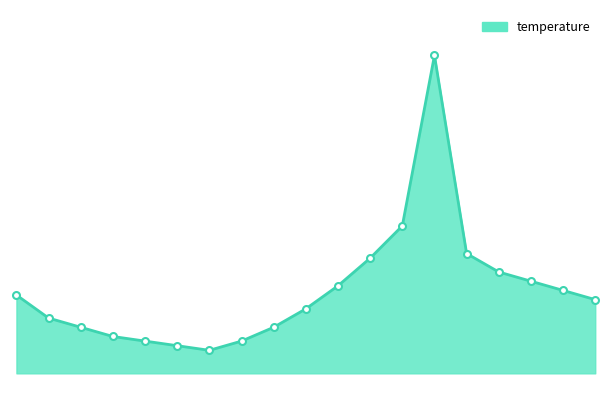

What is the smallest value displayed?

11.1